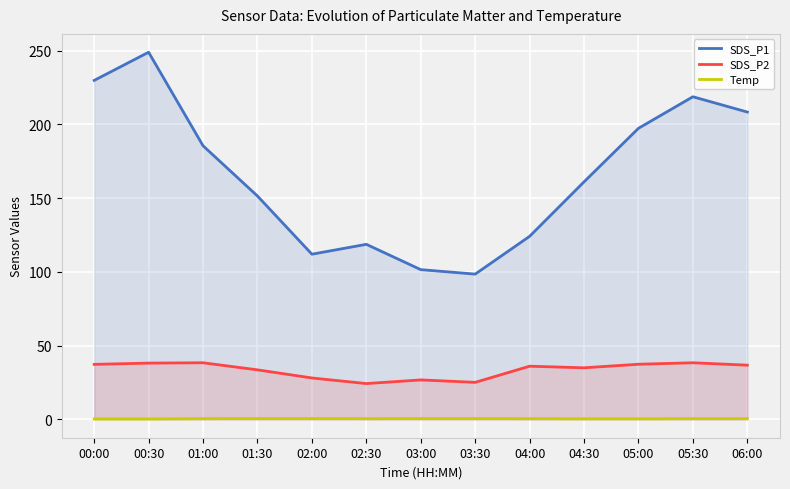

True or false: Temp has more than 0 interior local peaks.

False